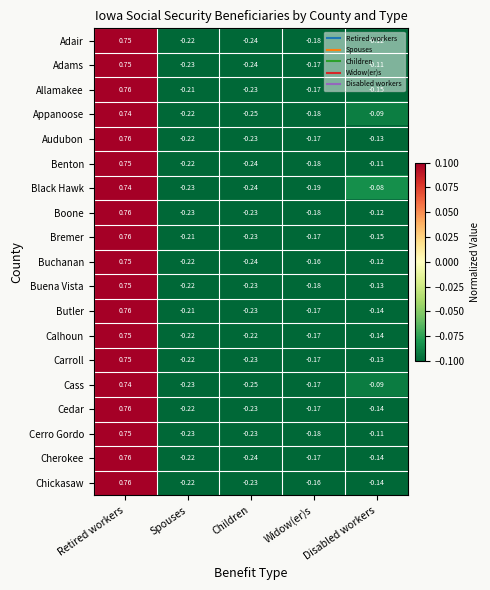

Which label corresponds to the largest value in the chart?

Retired workers